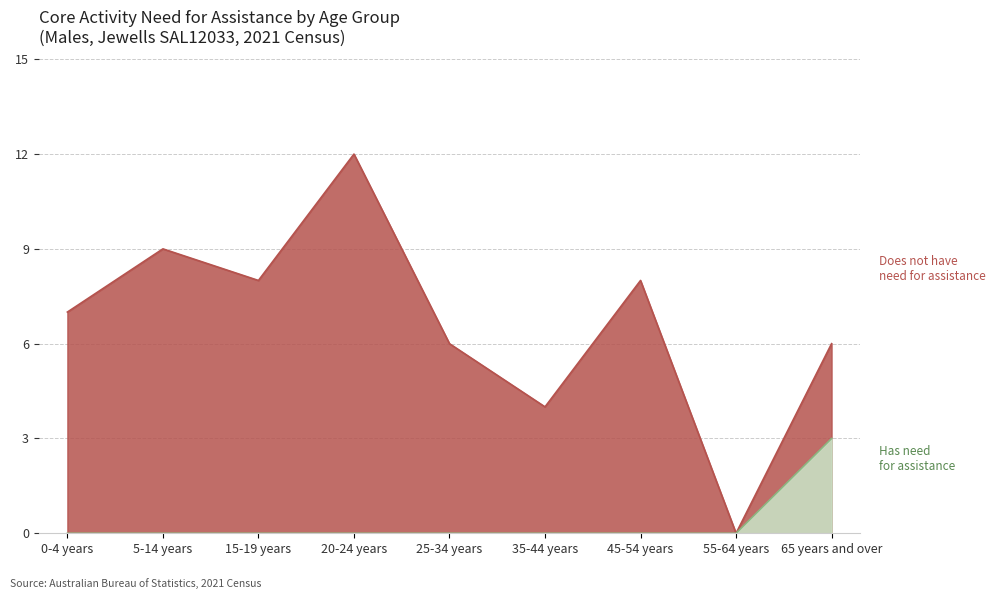

What is the approximate value of Does not have need for assistance at 45-54 years, to the nearest 5?

10